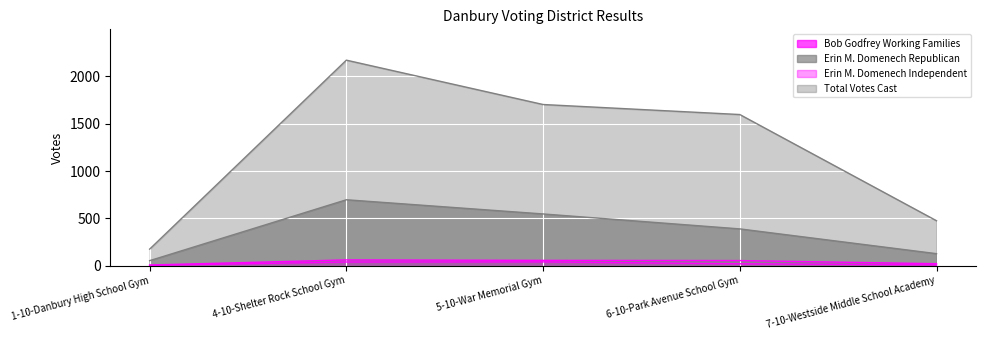

Which series has the largest range (max minus min)?

Total Votes Cast